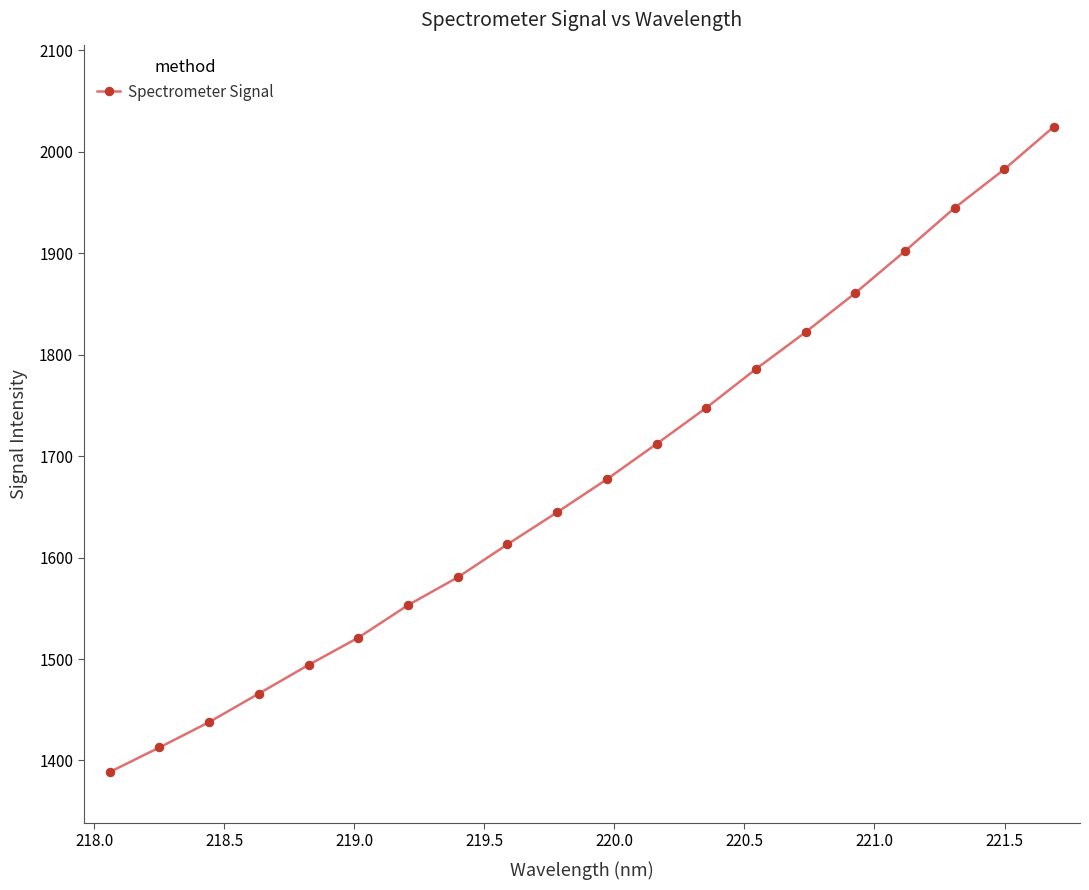

What is the difference between the maximum and minimum values?

636.2